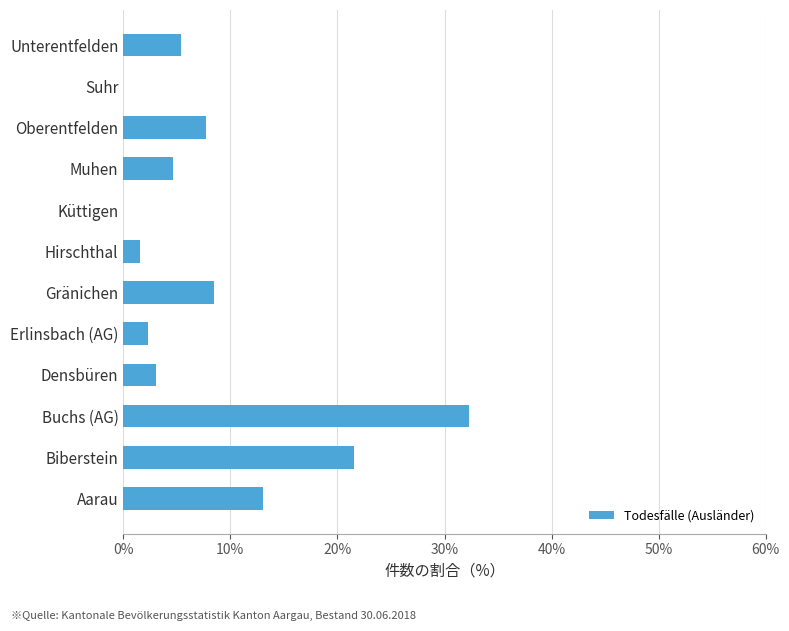

What is the change in value from Gränichen to Suhr?

-8.5